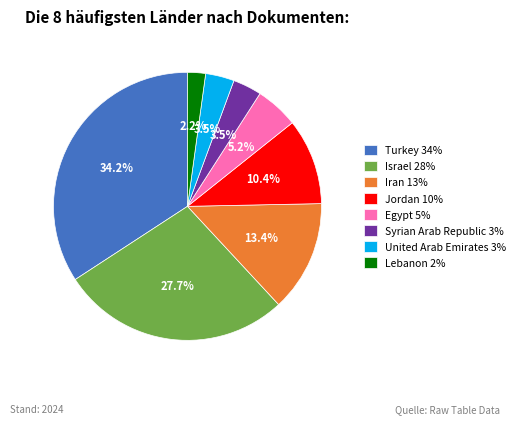

Do Jordan and Iran together represent more than half of the pie?

No